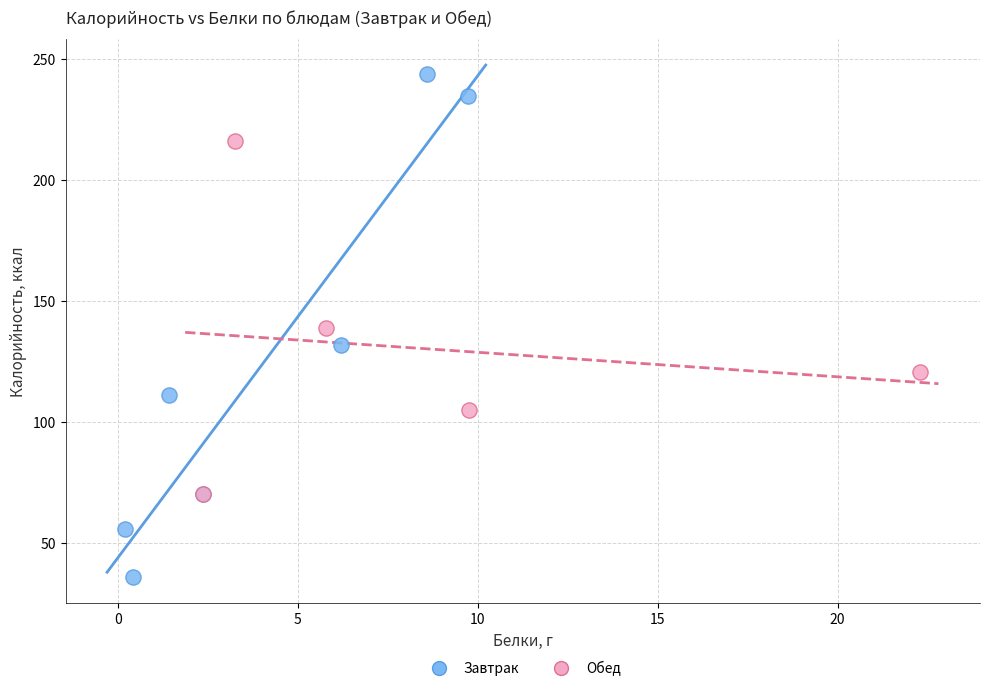

Which series reaches the minimum Y coordinate?

Завтрак